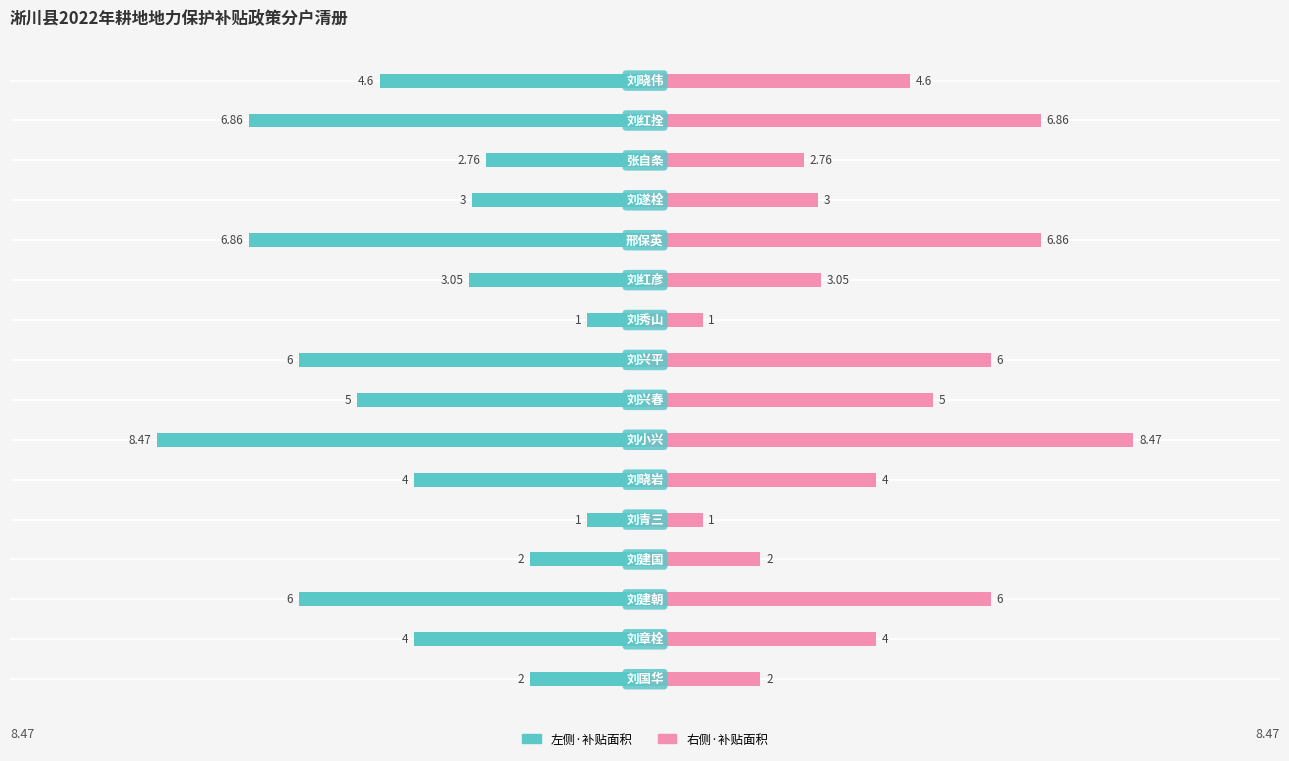

What is the difference between the maximum and minimum values in the 补贴面积（亩）（右侧） series?

7.5